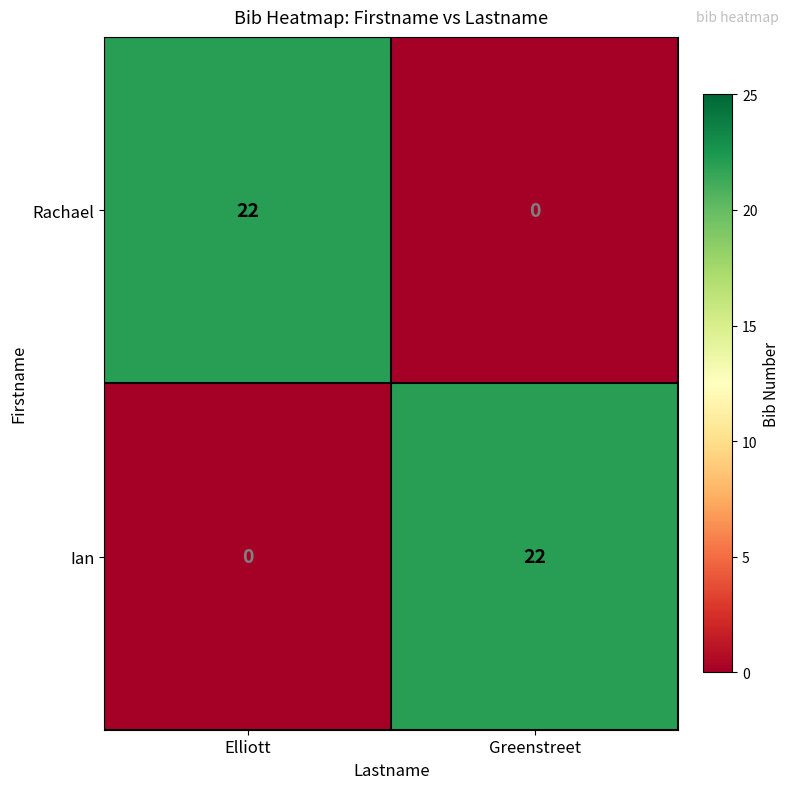

Reading right to left, transcribe all the data shown in this chart.

Rachael: 0	22
Ian: 22	0